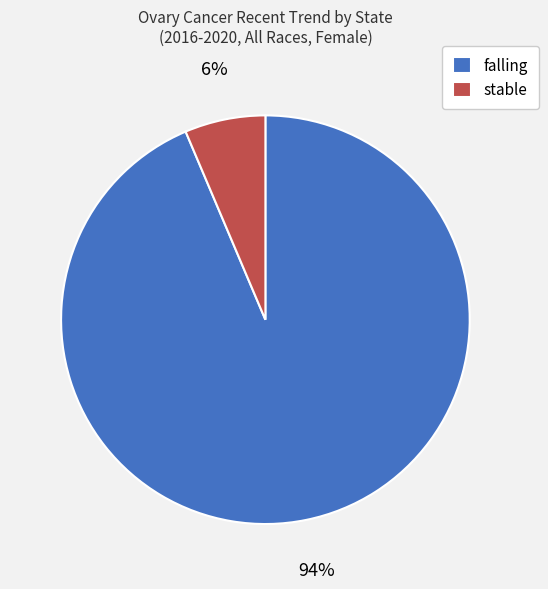

Do stable and falling together represent more than half of the pie?

Yes